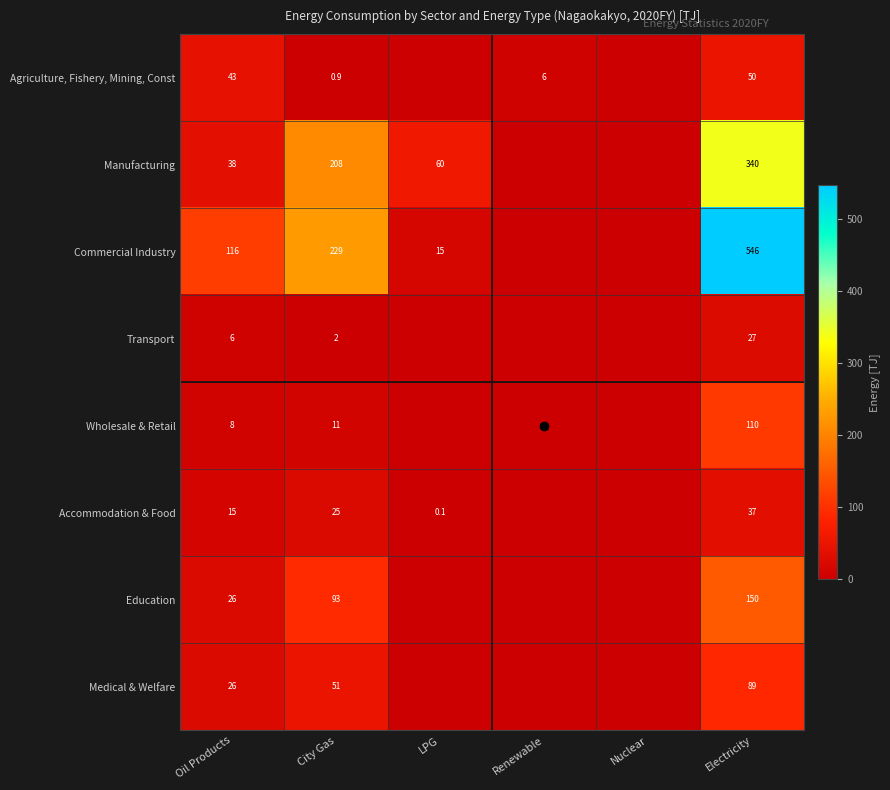

What is the total value across all series at Oil Products?

278.0